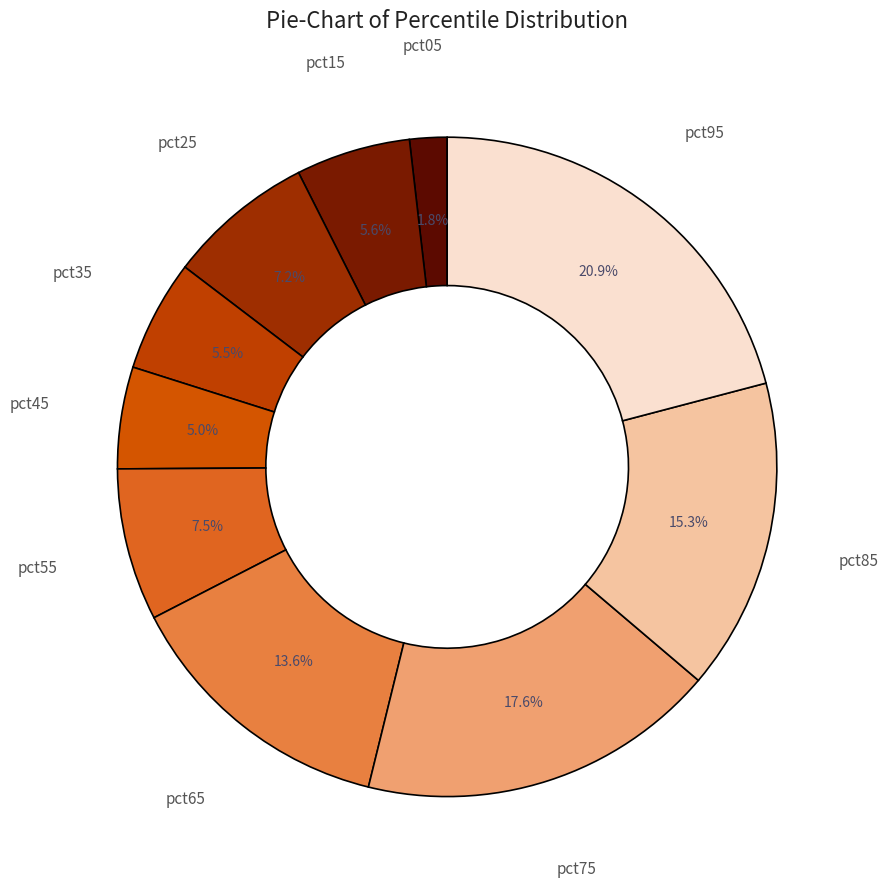

Is there any slice that represents more than half of the pie?

No